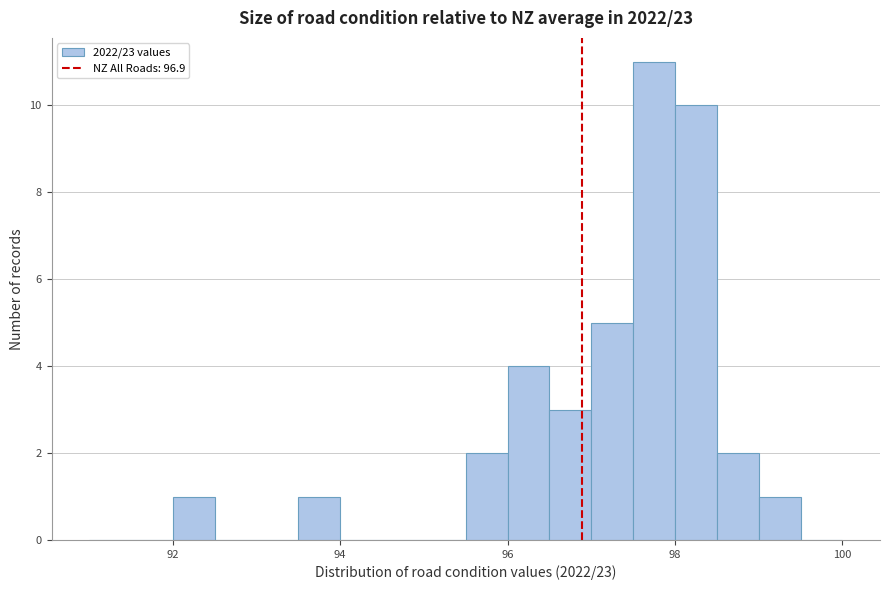

Read against the x-axis, roughly where is the centre of the tallest bar?

97.8